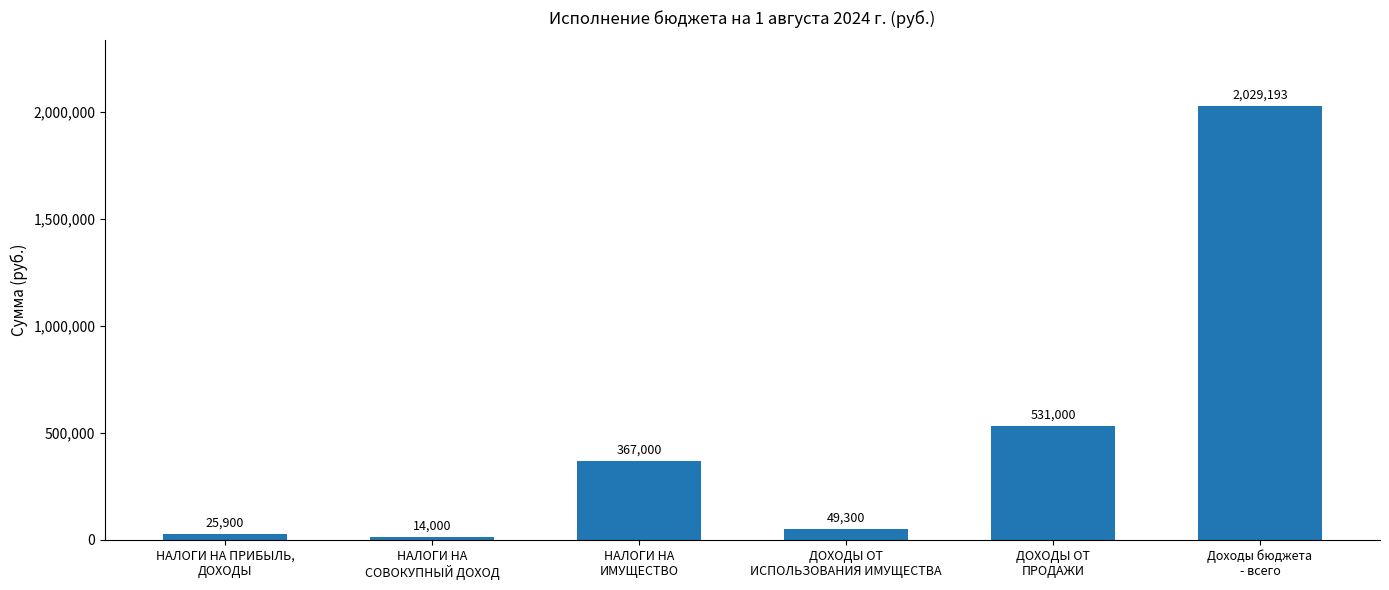

What is the label of the 4th bar from the left?

ДОХОДЫ ОТ
ИСПОЛЬЗОВАНИЯ ИМУЩЕСТВА